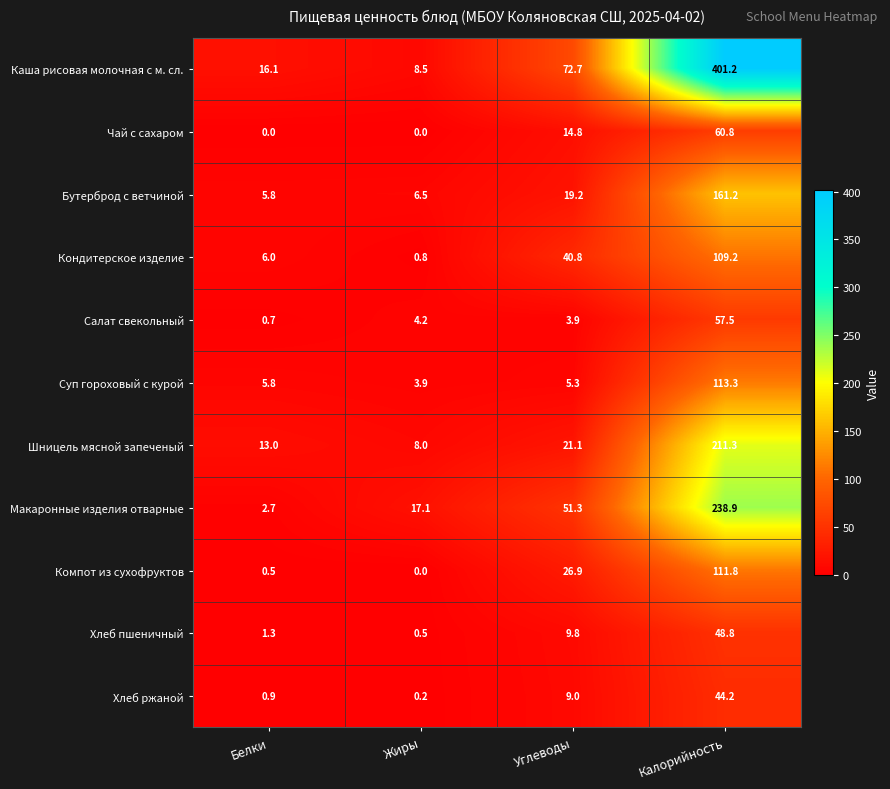

What is the difference between the second highest and minimum values in the Шницель мясной запеченый series?

13.1